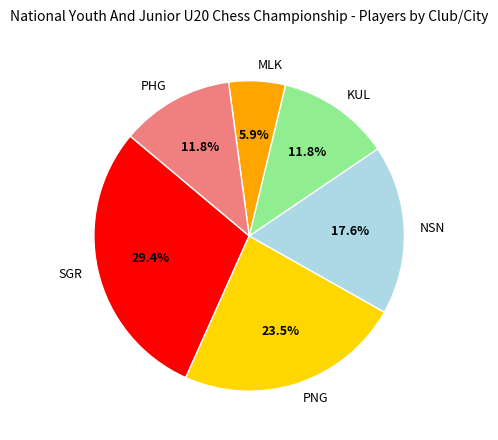

Is it true that KUL is 12% of the pie?

True